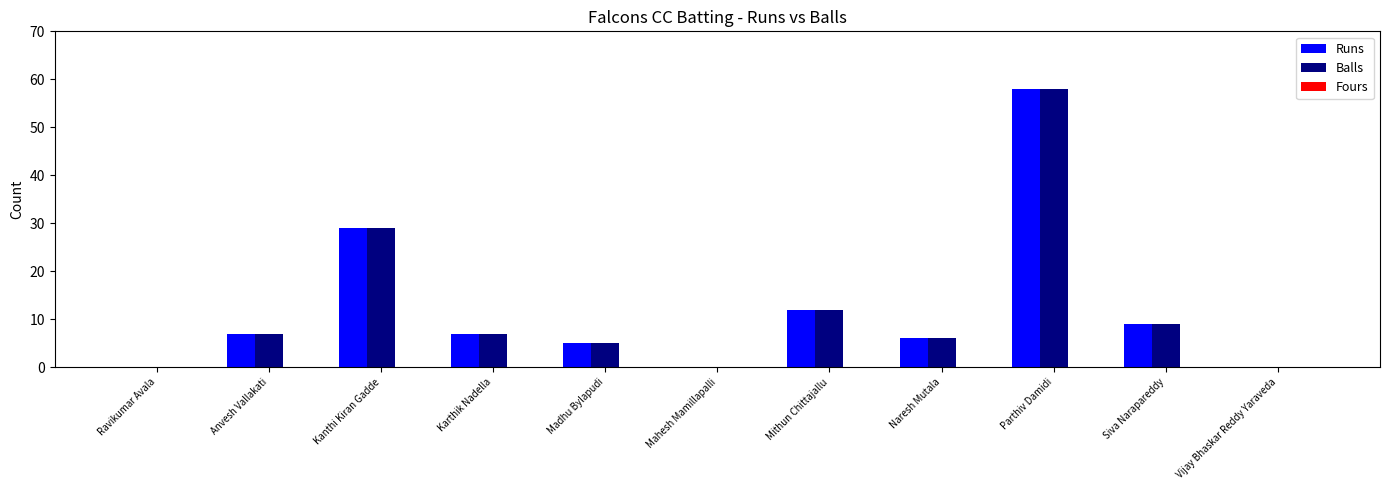

At which category is the sum across all series the highest?

Parthiv Damidi